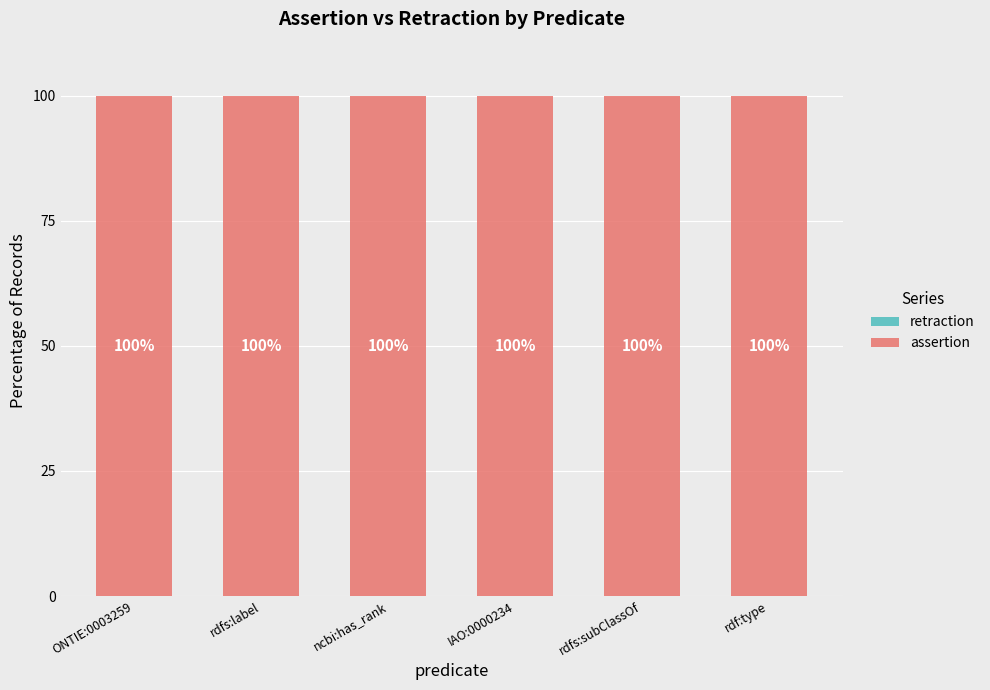

Rank the series by their maximum value, from highest to lowest.

assertion, retraction